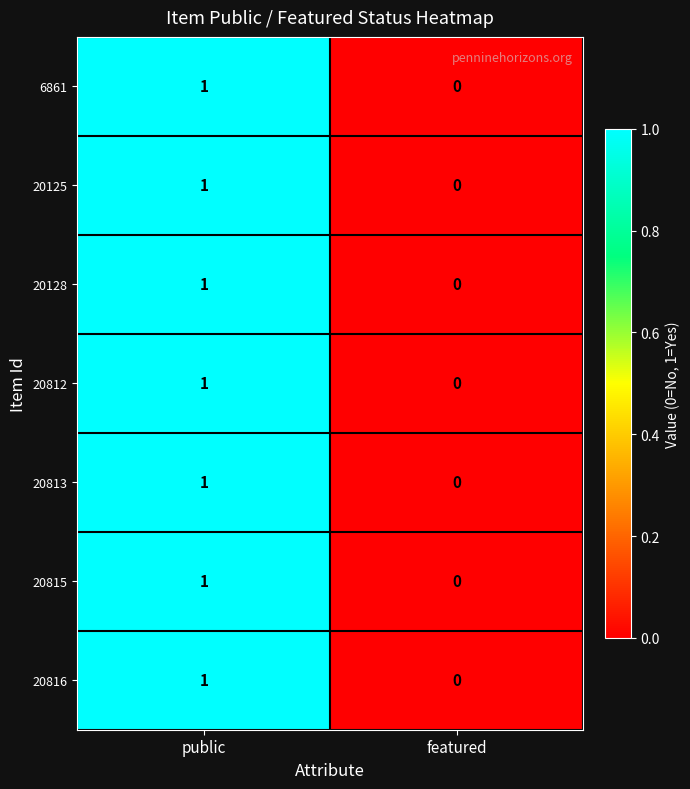

Reading left to right, transcribe all the data shown in this chart.

6861: public=1	featured=0
20125: public=1	featured=0
20128: public=1	featured=0
20812: public=1	featured=0
20813: public=1	featured=0
20815: public=1	featured=0
20816: public=1	featured=0